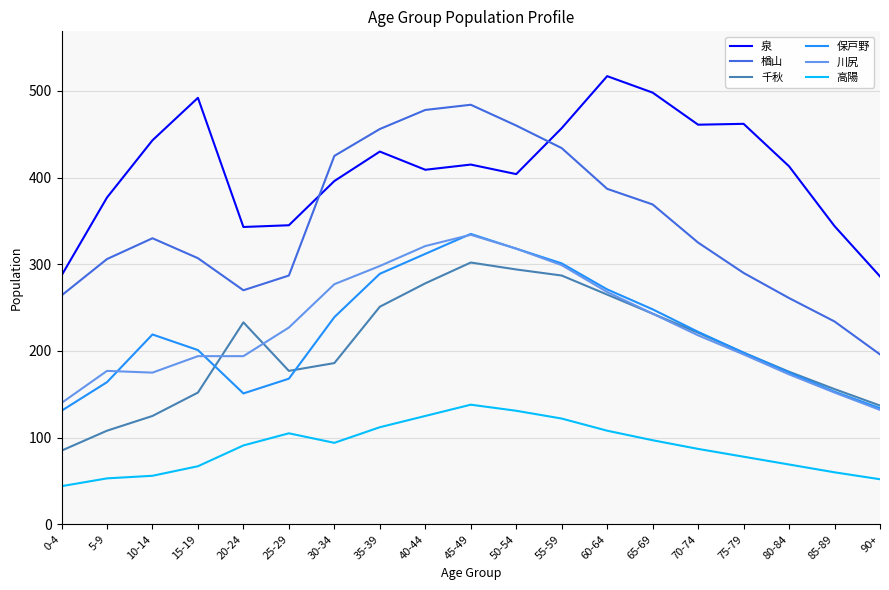

How many distinct data groups are displayed?

6